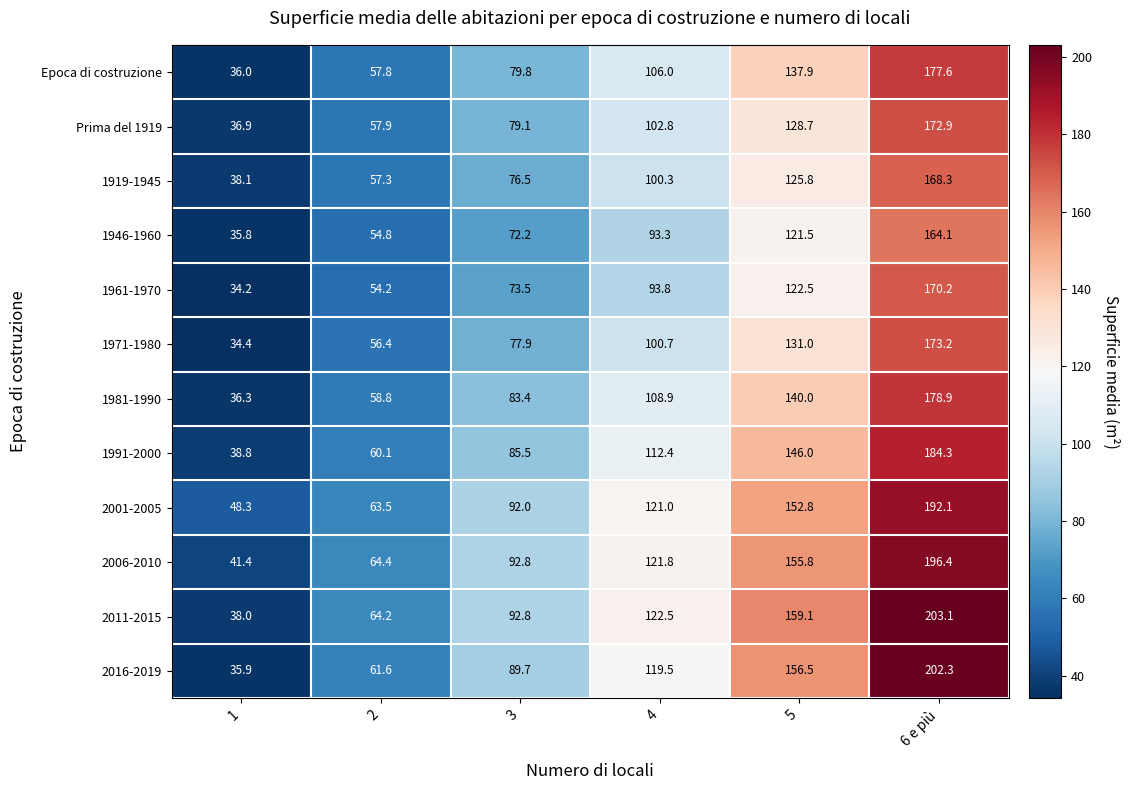

At which label does 1961-1970 first exceed 93?

4